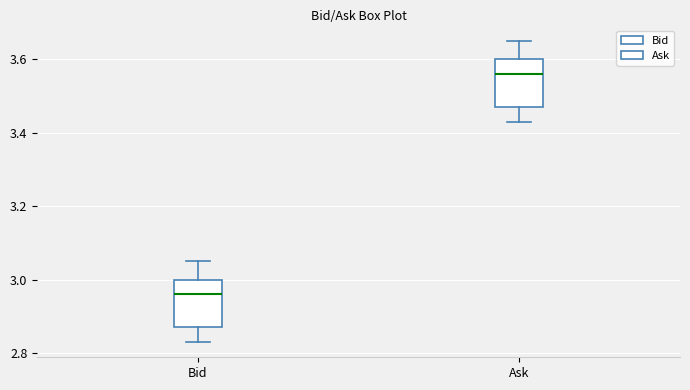

Where does the lower whisker of the box for Ask end on the y-axis? The values are not printed on the chart, so give them approximately, as read against the axis.

3.44